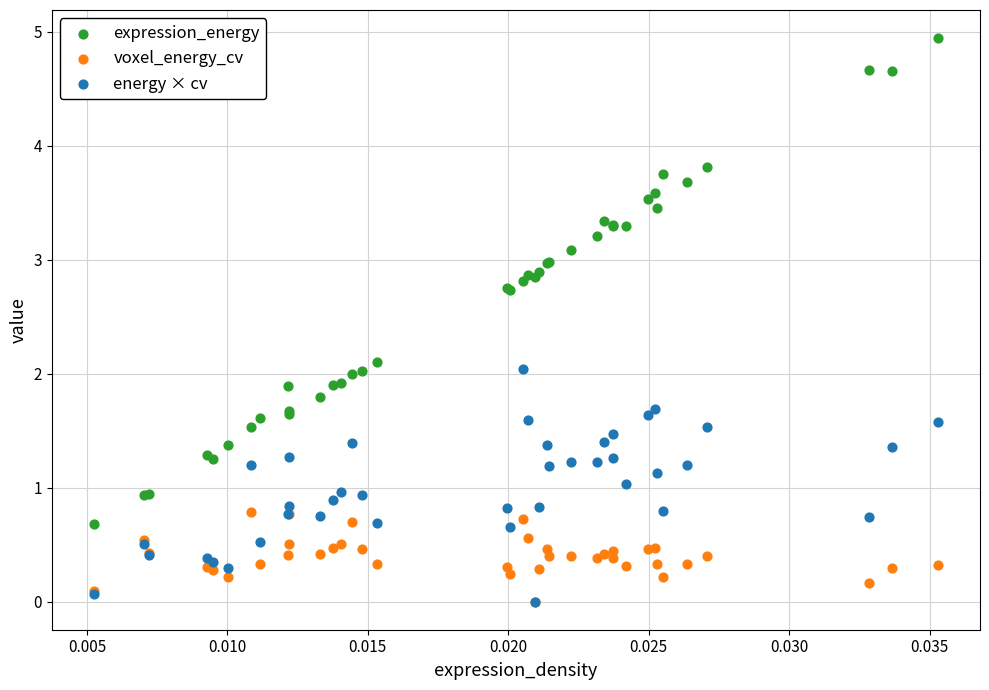

What are all the series names shown in the legend?

expression_energy, voxel_energy_cv, energy × cv